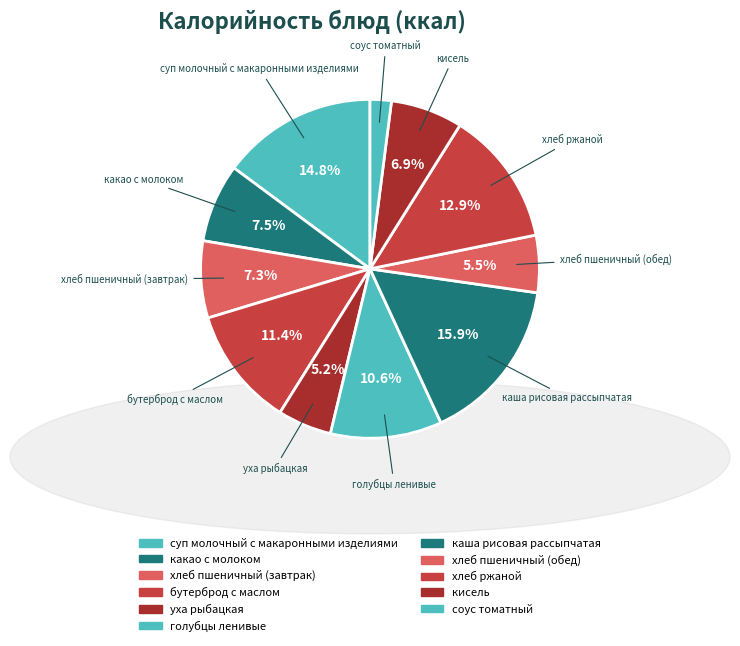

Does any single category account for the majority?

No